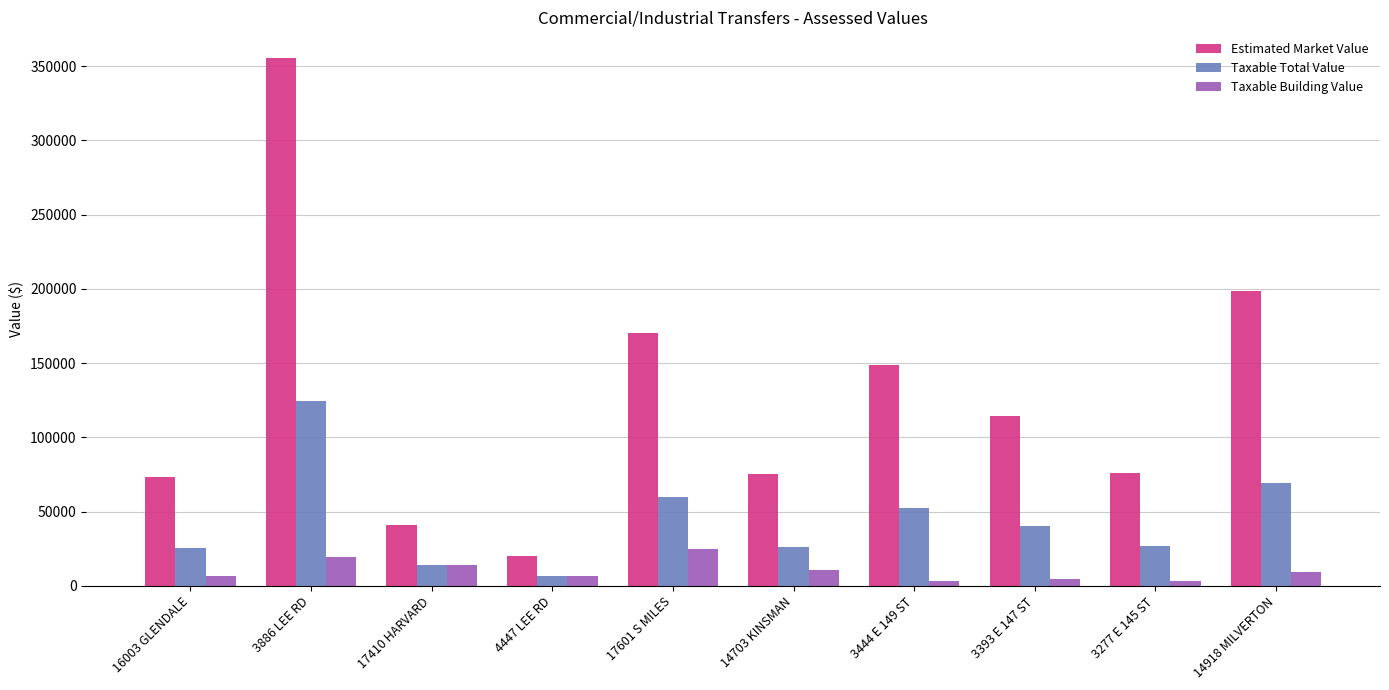

At which label does Taxable Total Value reach its minimum?

4447 LEE RD